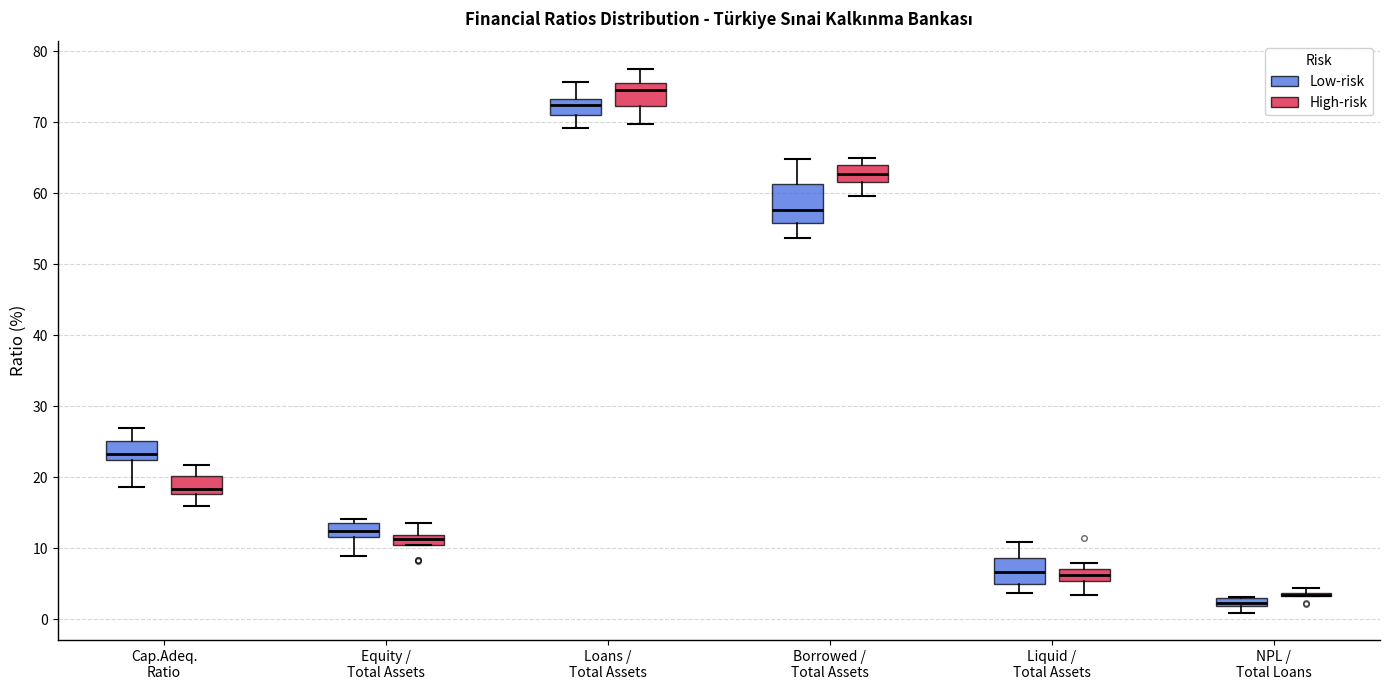

Where does the lower whisker of the box for Cap.Adeq. Ratio (High-risk) end on the y-axis? The values are not printed on the chart, so give them approximately, as read against the axis.

16